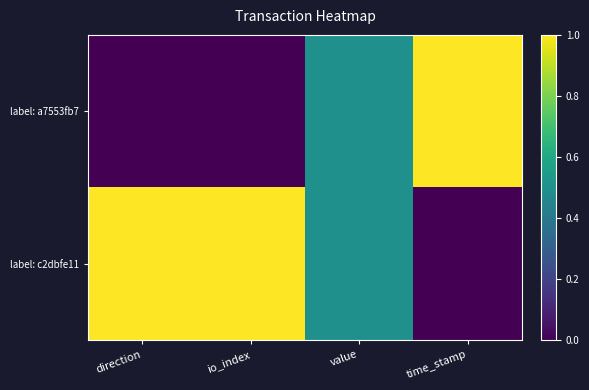

Which series has the largest total across all categories?

label: c2dbfe11